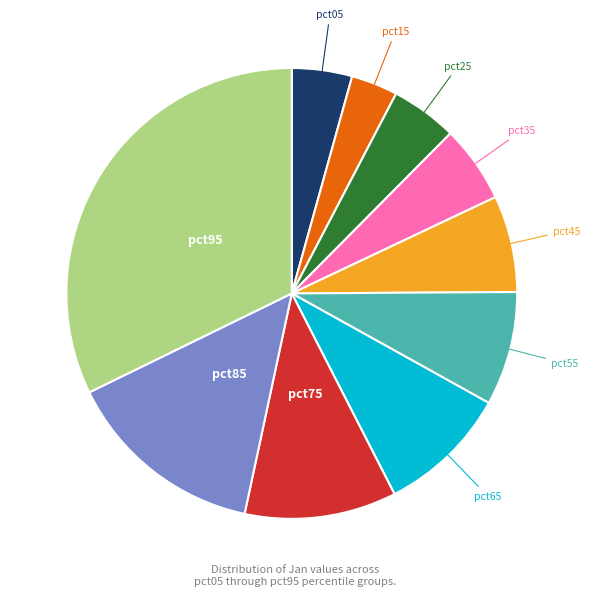

Does any single category account for the majority?

No